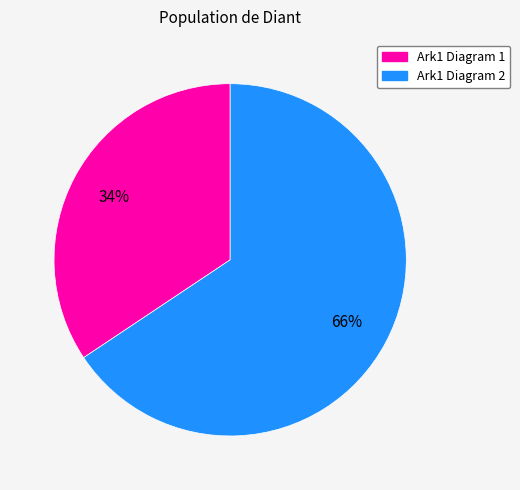

Combined, do Ark1 Diagram 1 and Ark1 Diagram 2 account for over 50%?

Yes